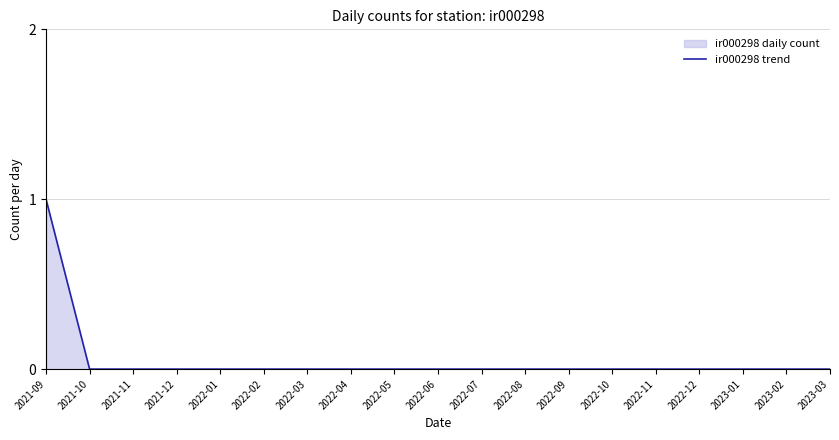

Rank the categories by value from lowest to highest.

2021-10, 2021-11, 2021-12, 2022-01, 2022-02, 2022-03, 2022-04, 2022-05, 2022-06, 2022-07, 2022-08, 2022-09, 2022-10, 2022-11, 2022-12, 2023-01, 2023-02, 2023-03, 2021-09